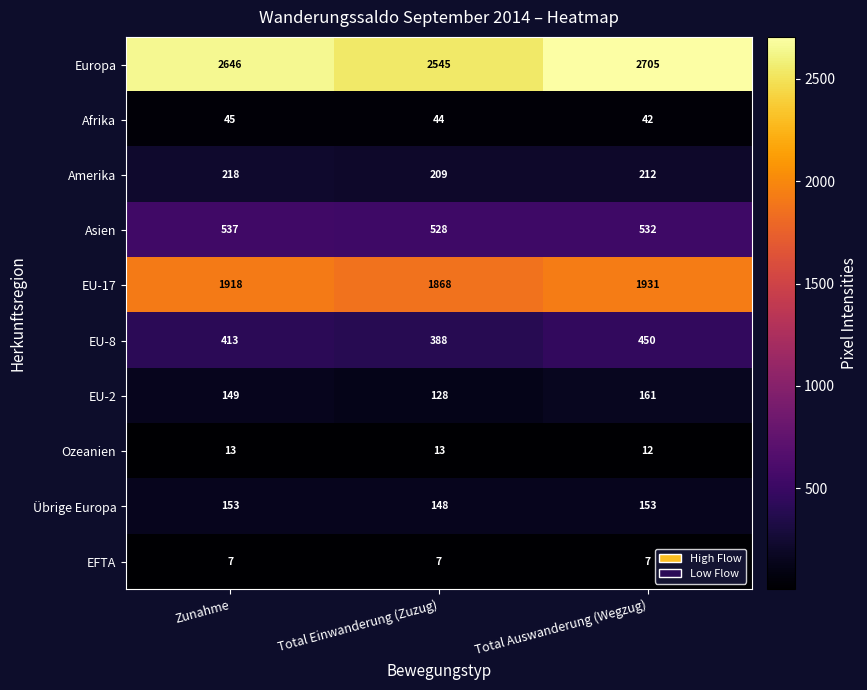

What is the difference between the maximum and second lowest values in the Amerika series?

6